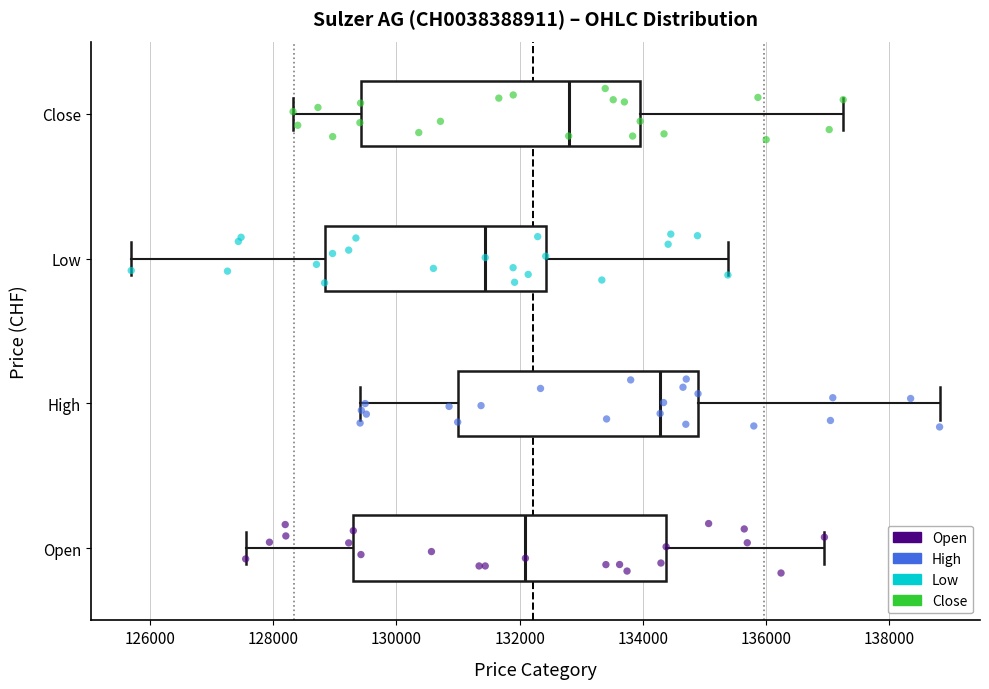

Comparing the boxes themselves (not the whiskers), which one is the widest?

Open